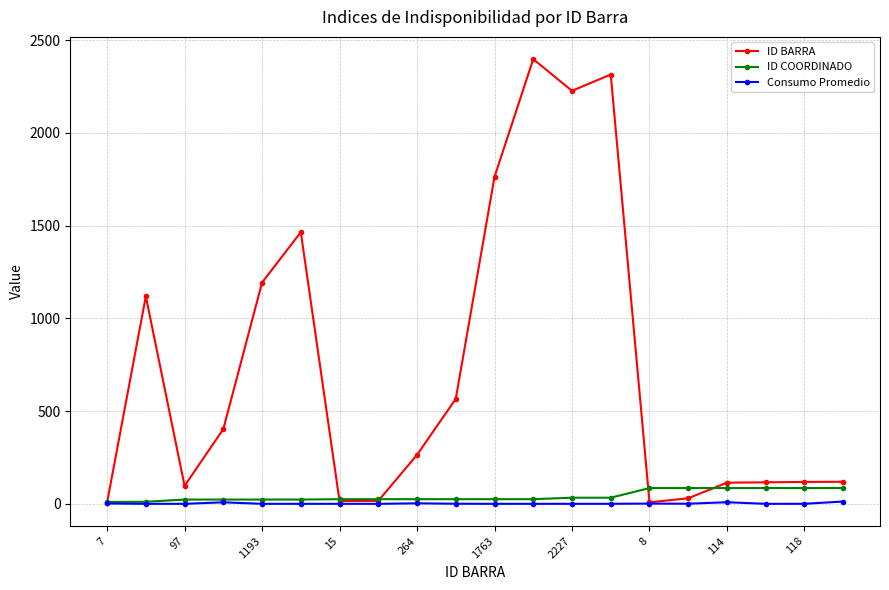

True or false: ID BARRA has more than 2 points higher than both neighbors.

True